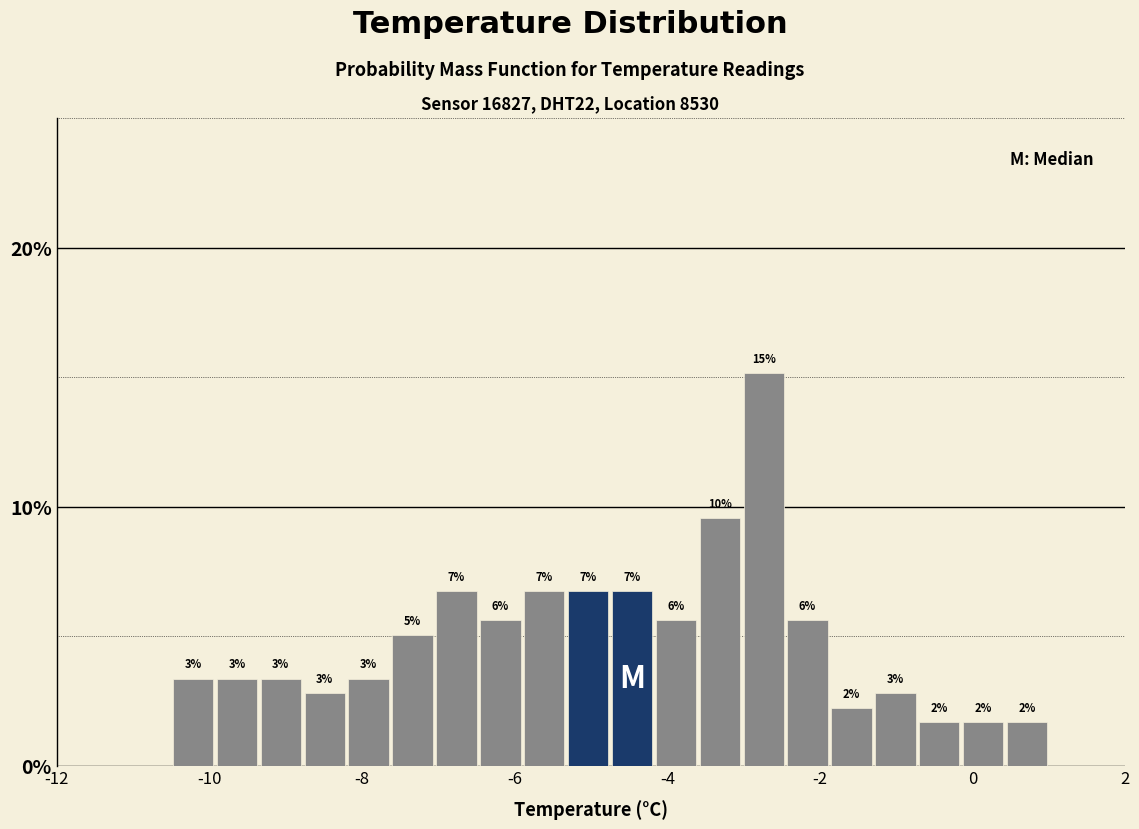

Read against the x-axis, roughly where is the centre of the tallest bar?

-2.8